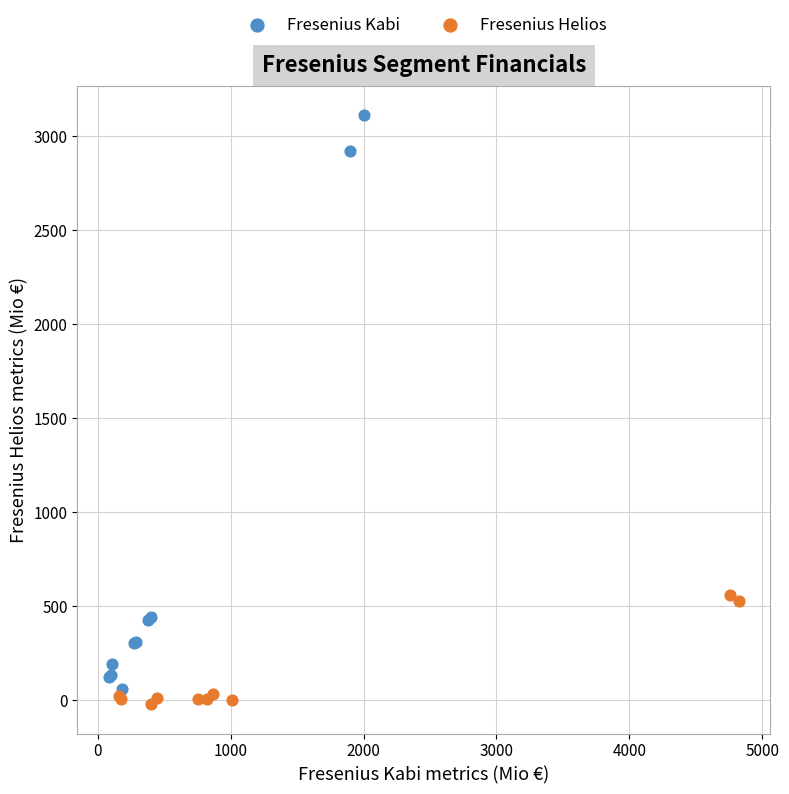

Which series reaches the maximum Y coordinate?

Fresenius Kabi